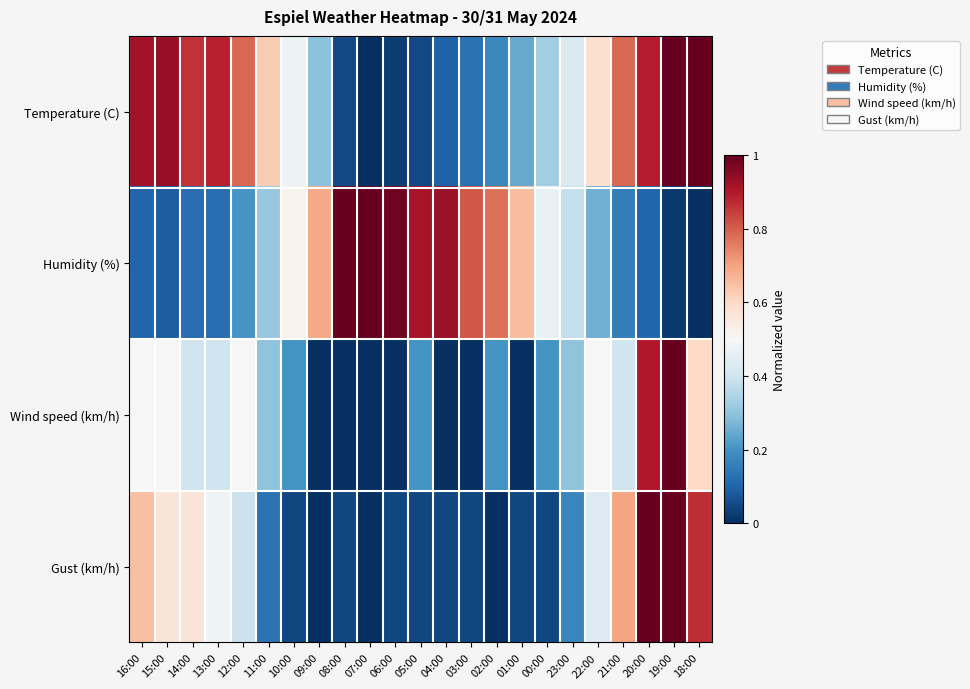

Which has a higher value, 08:00 or 16:00?

16:00